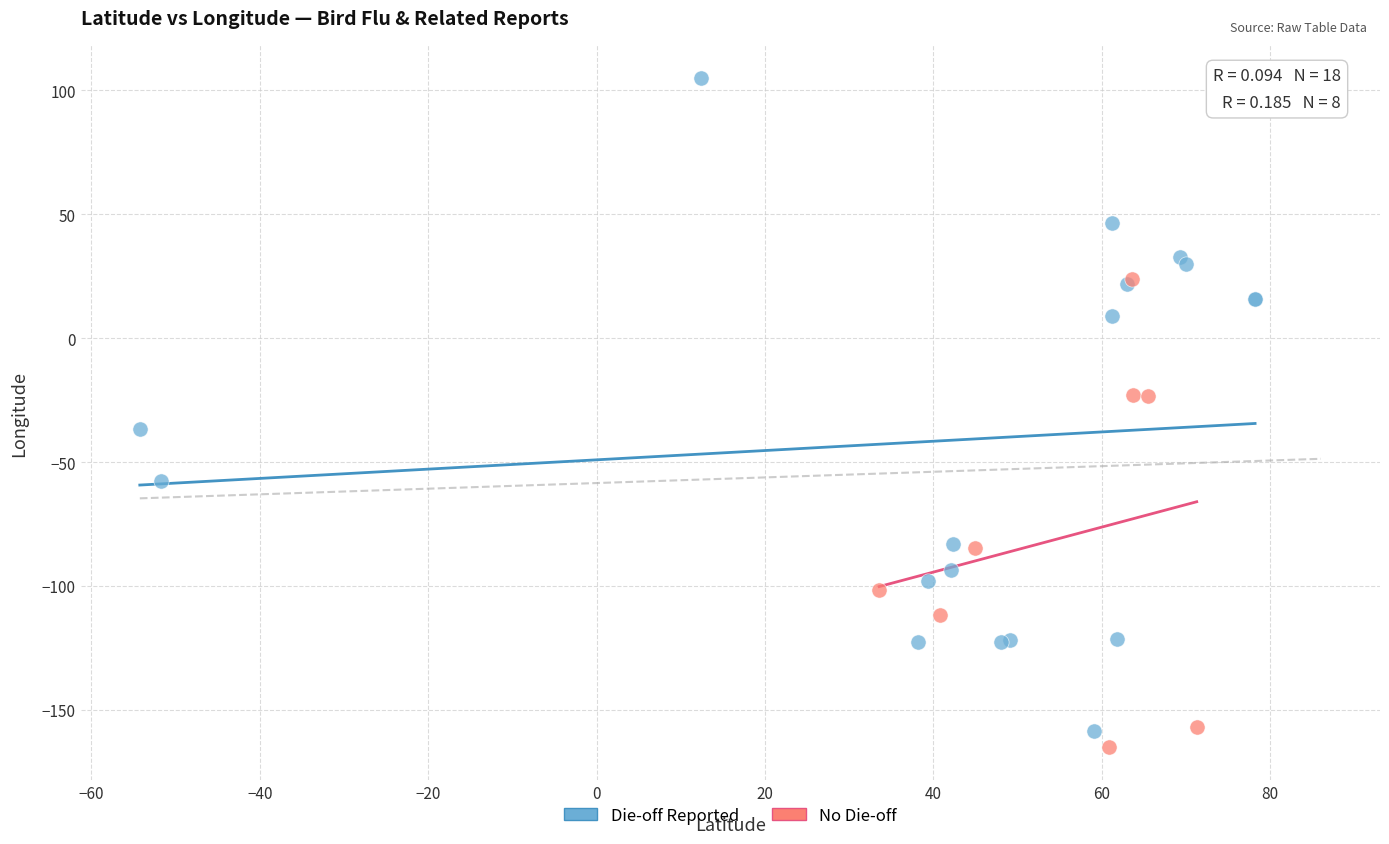

Which series contains the highest Y value?

Die-off Reported